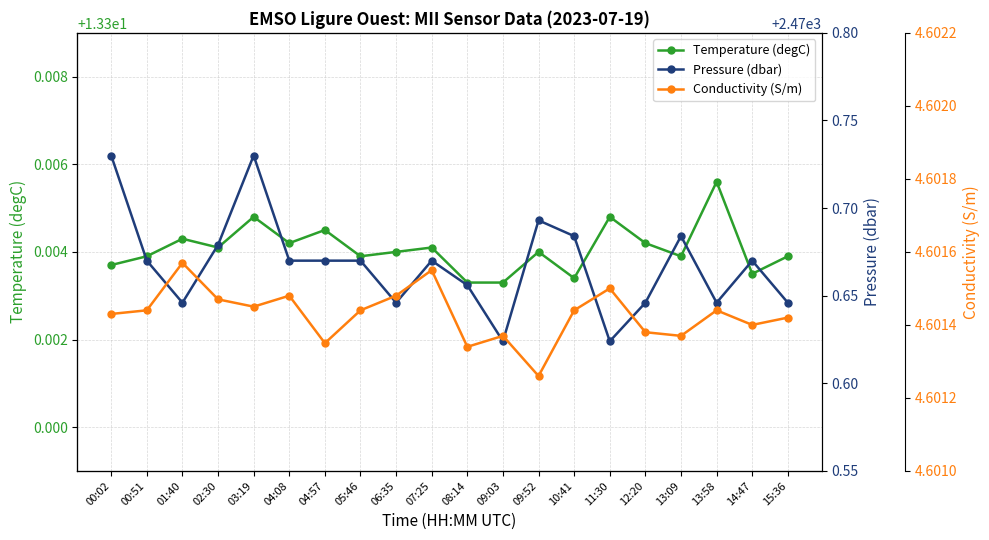

What is the value of the Pressure (dbar) point at the 4th from the left?

2470.7